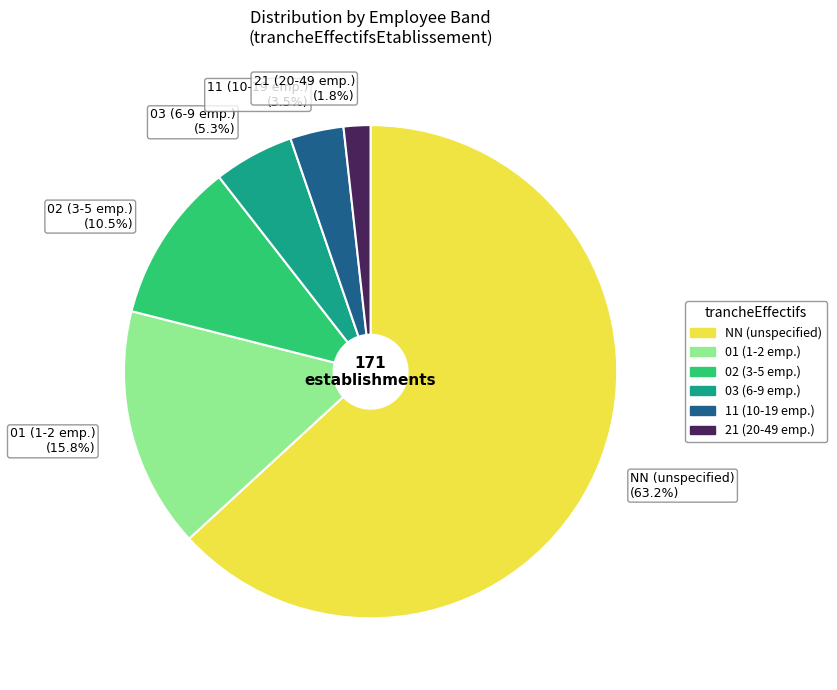

To the nearest percent, what percentage of the pie is NN?

63%